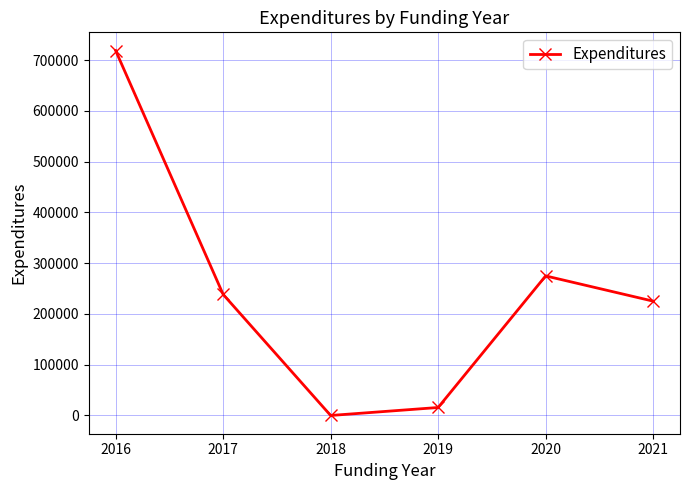

Reading right to left, what are all the values shown in this chart?

2021=225148	2020=274845	2019=15724	2018=0	2017=238414	2016=718586